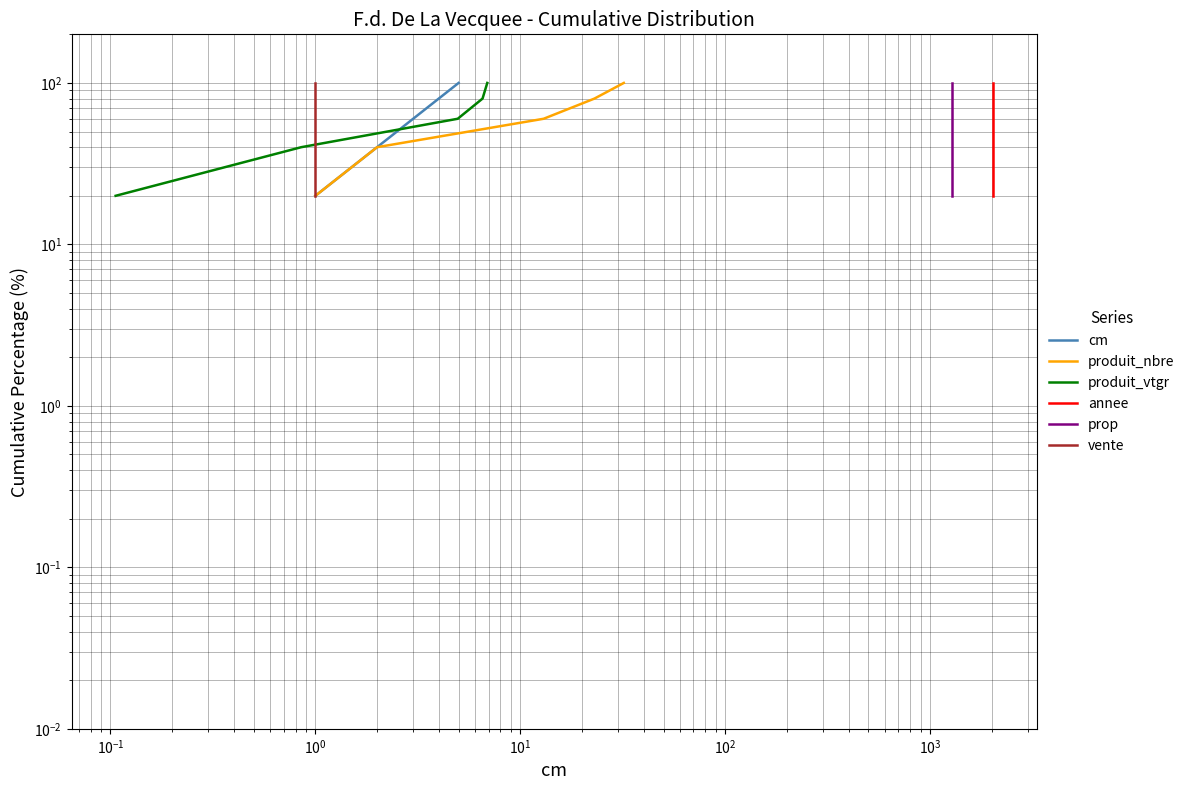

True or false: produit_nbre has more than 1 interior local peaks.

False